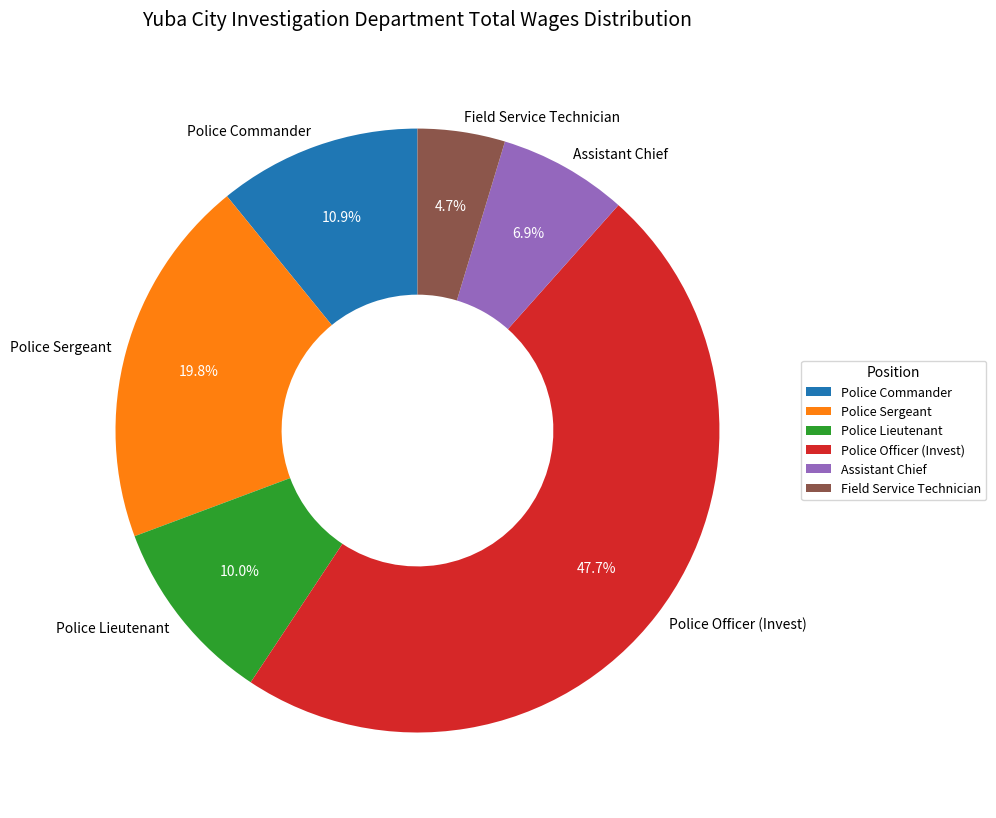

Does Assistant Chief represent more than half of the total?

No